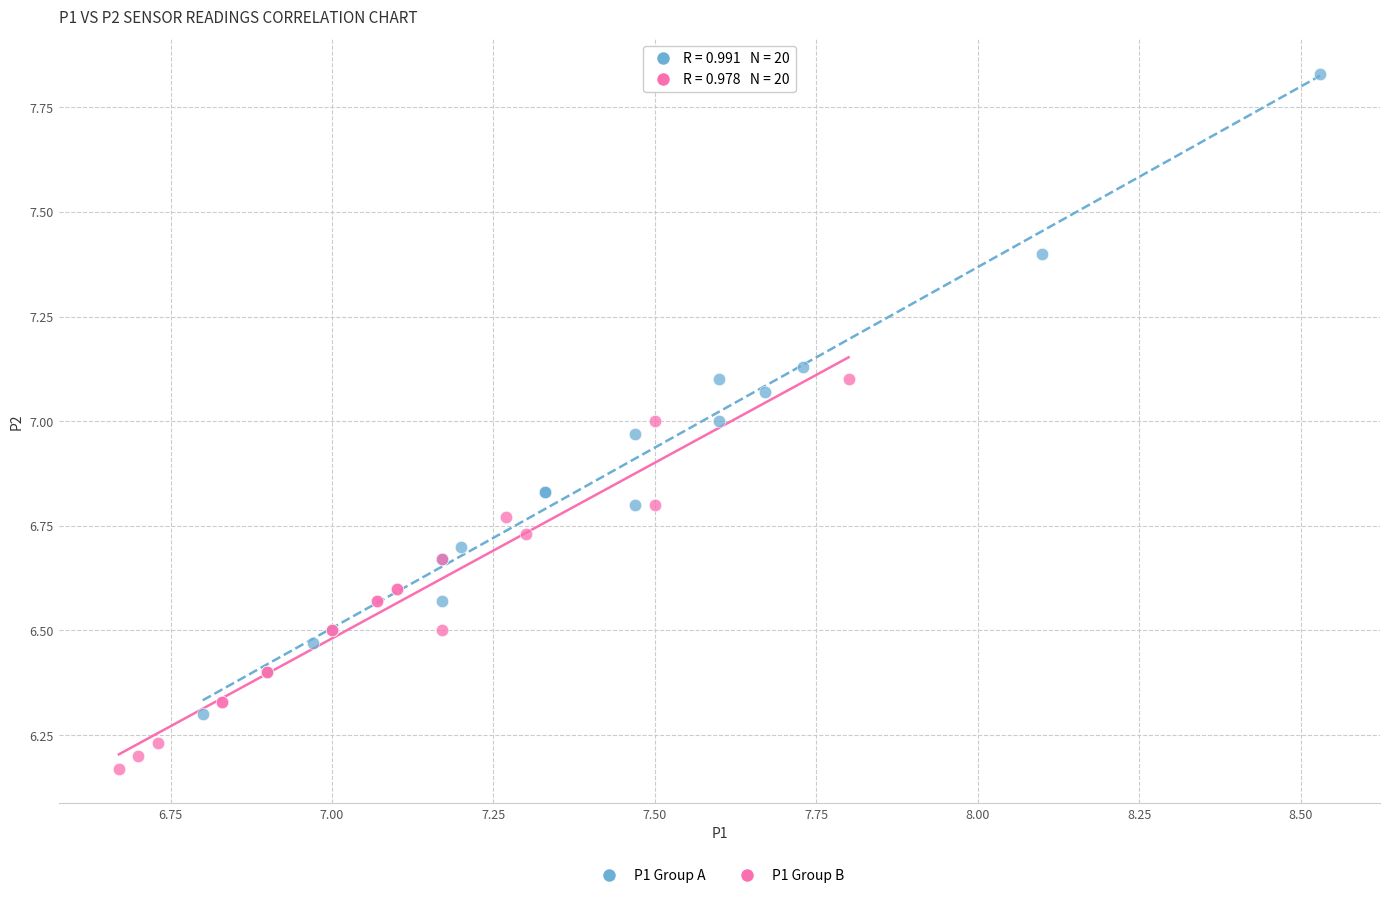

Which series has the largest Y range (max minus min)?

P1 Group A